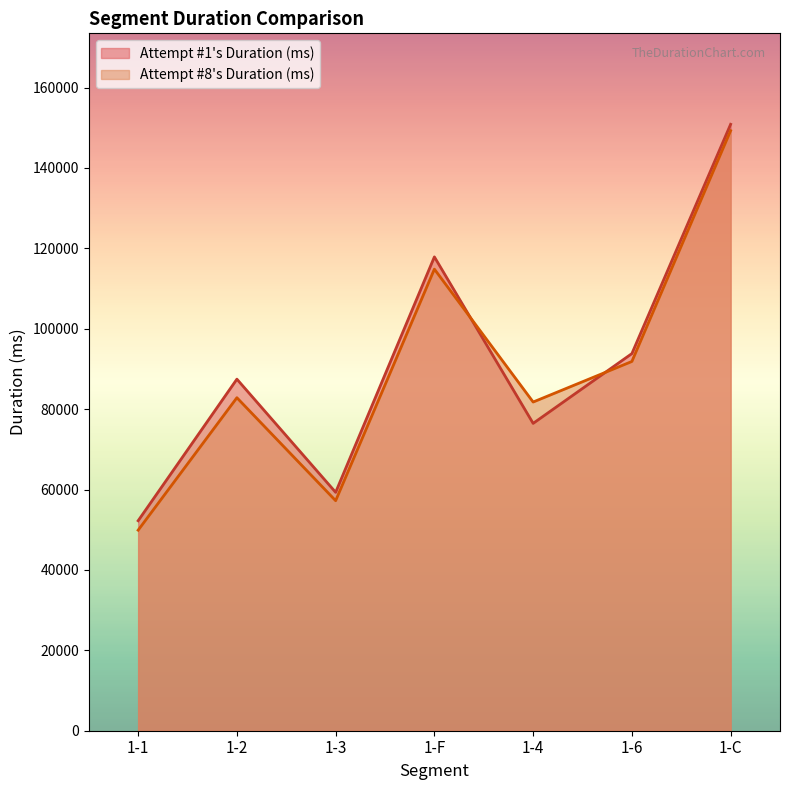

Which series has the largest range (max minus min)?

Attempt #8's Duration (ms)